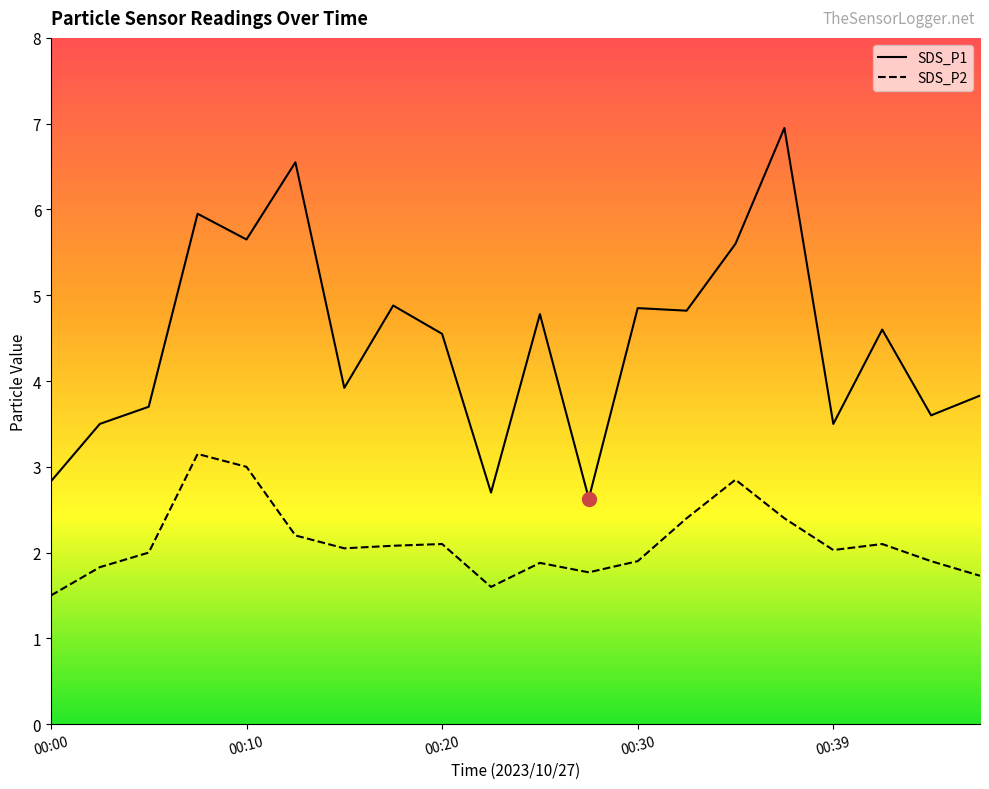

What is the sum of the SDS_P1 values at 13 and 16?

8.3